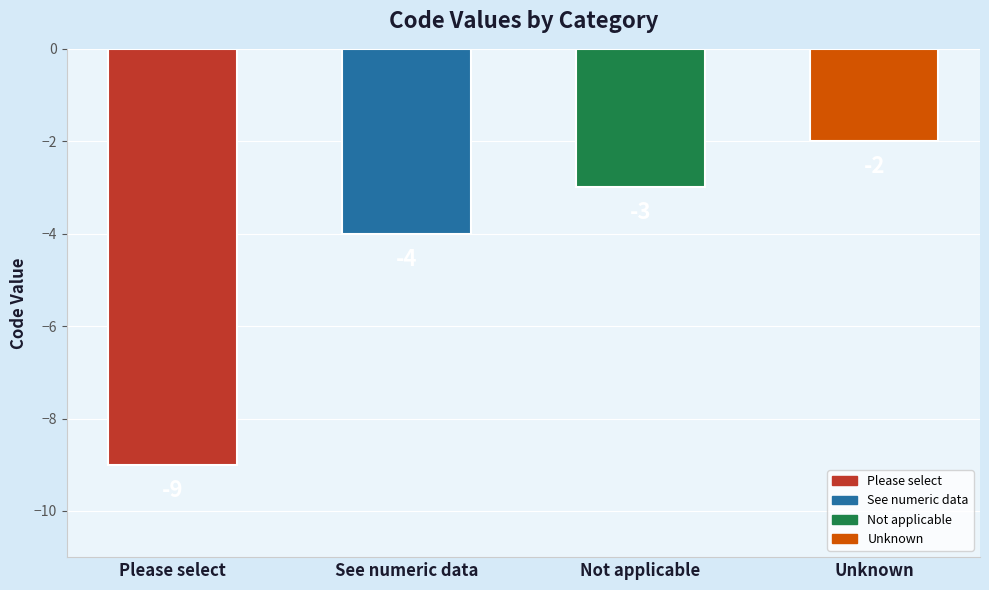

How many categories are shown in the chart?

4